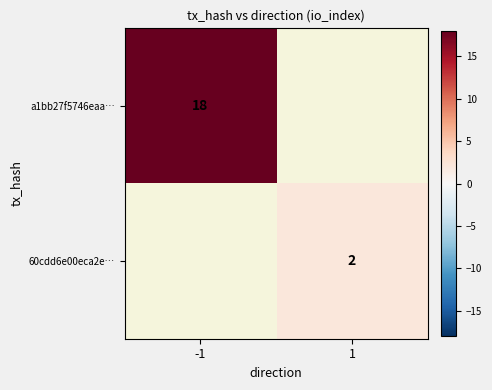

The 60cdd6e00eca2e… series shows 3 at 1. True or false?

False